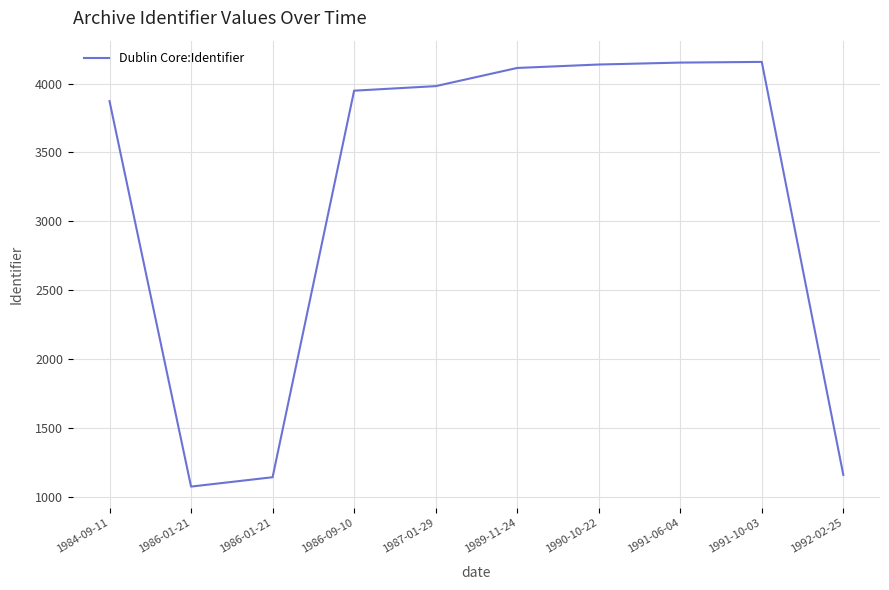

Does the chart have visible grid lines?

Yes